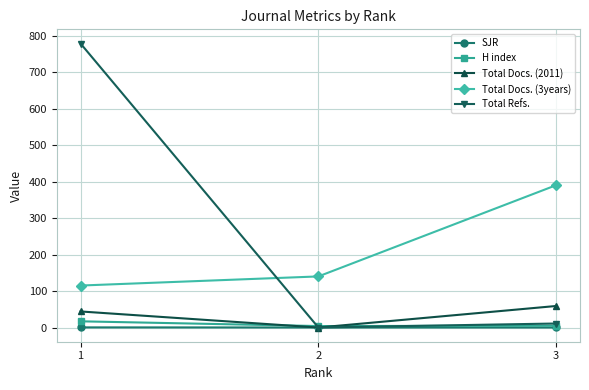

Does the chart display data point markers on the line(s)?

Yes